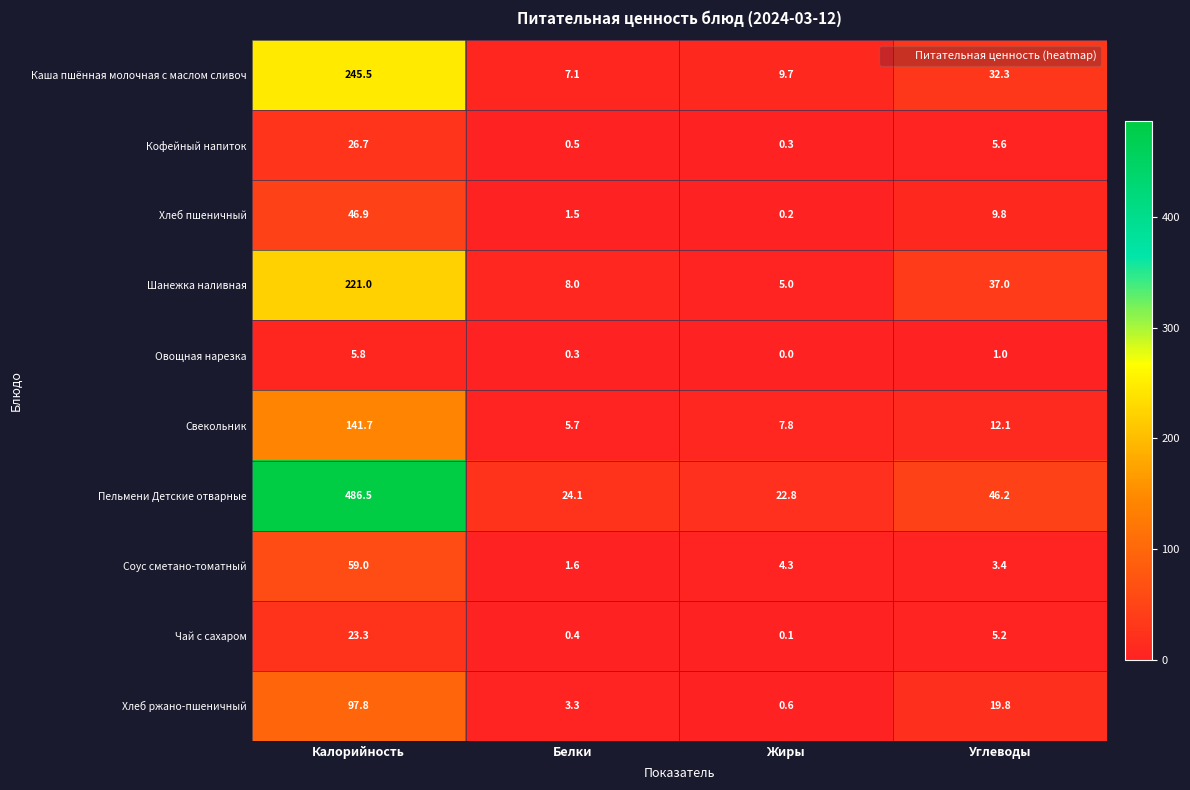

At which label does Хлеб пшеничный reach its minimum?

Жиры